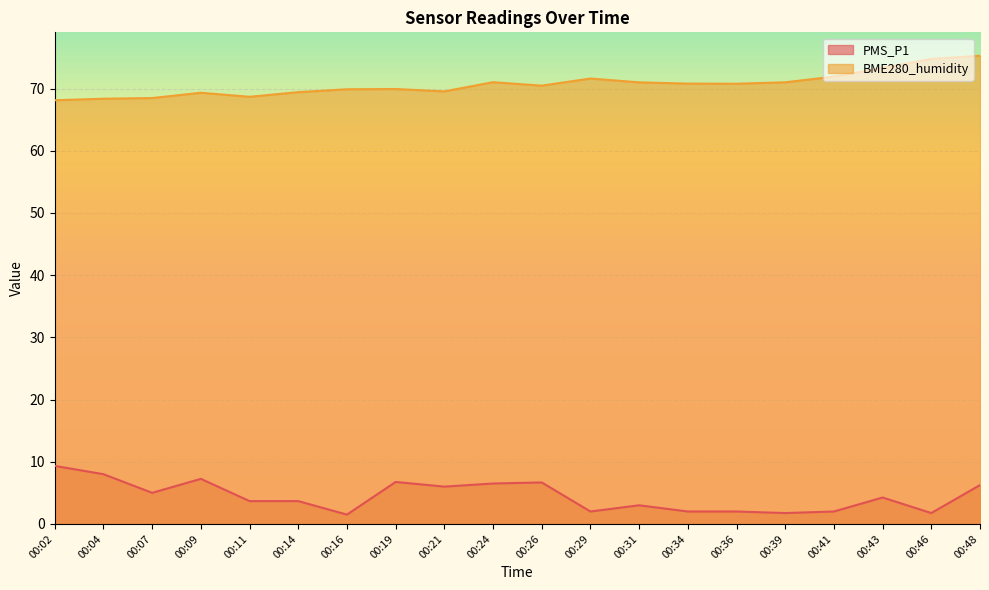

Rank the series at 00:02 from highest to lowest value.

BME280_humidity, PMS_P1